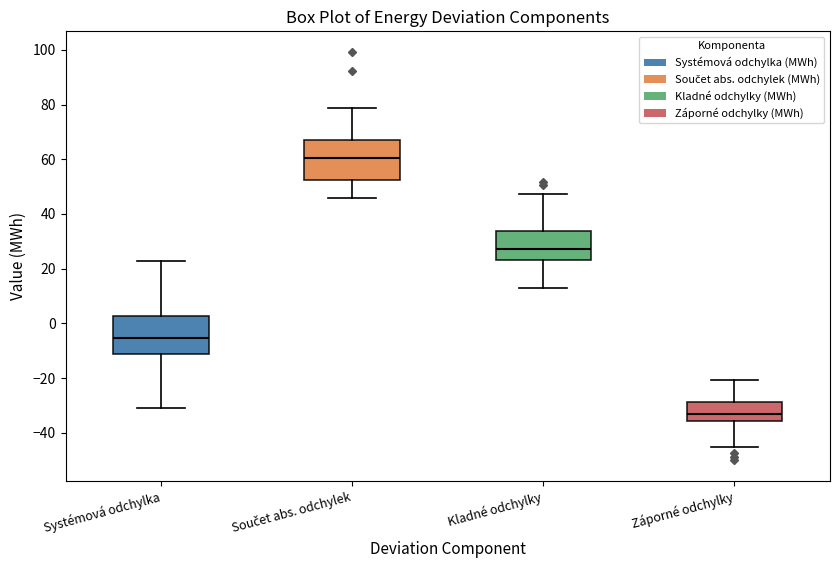

Reading left to right, transcribe this box plot: for each box, give where its median line is, the range the box spans, and where its two whiskers end, as read against the y-axis. The values are not printed on the chart, so give them approximately, as read against the axis.

Systémová odchylka: median -6, box -12 to 2, whiskers -32 to 22
Součet abs. odchylek: median 60, box 52 to 68, whiskers 46 to 78
Kladné odchylky: median 28, box 24 to 34, whiskers 12 to 48
Záporné odchylky: median -34, box -36 to -28, whiskers -46 to -20